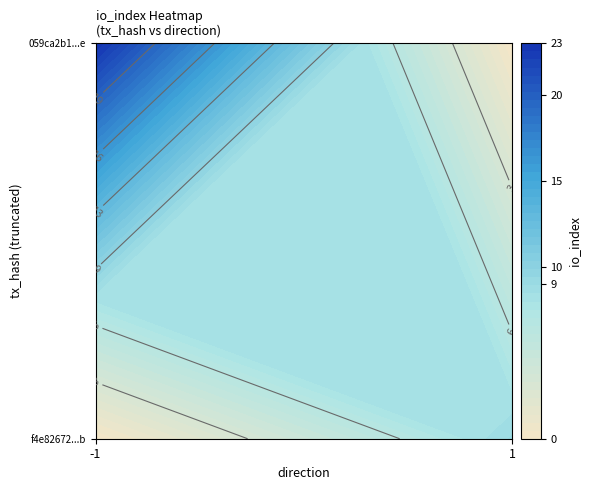

Reading right to left, list all the values displayed in this chart.

059ca2b1dad10b5aa0b5ed3f1cb052d70c9bb1e: io_index=23	direction=-1
f4e82672465265a76d353665b630682e9d6609b: io_index=9	direction=1